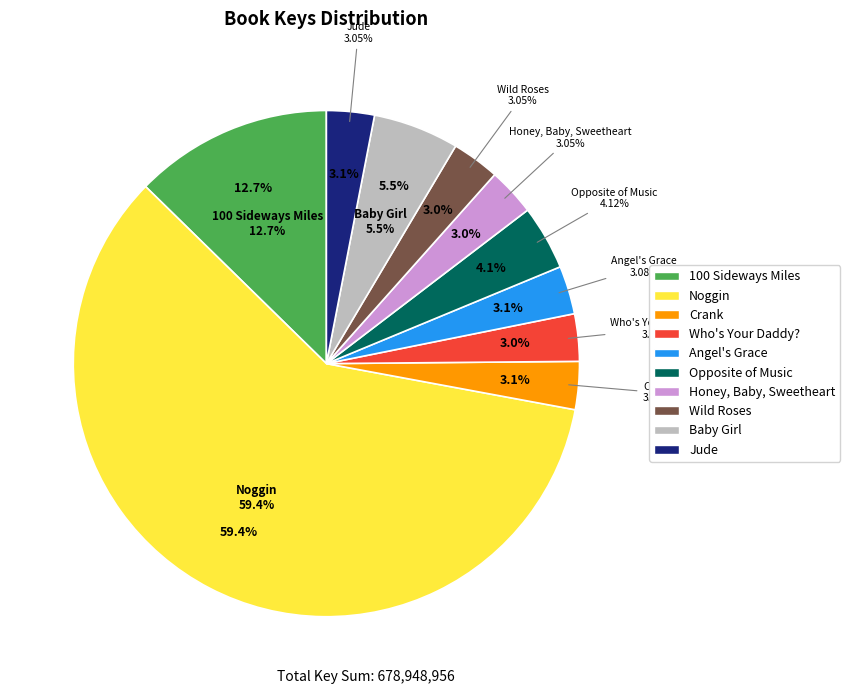

What is the change in value from 100 Sideways Miles to Opposite of Music?

-58001693